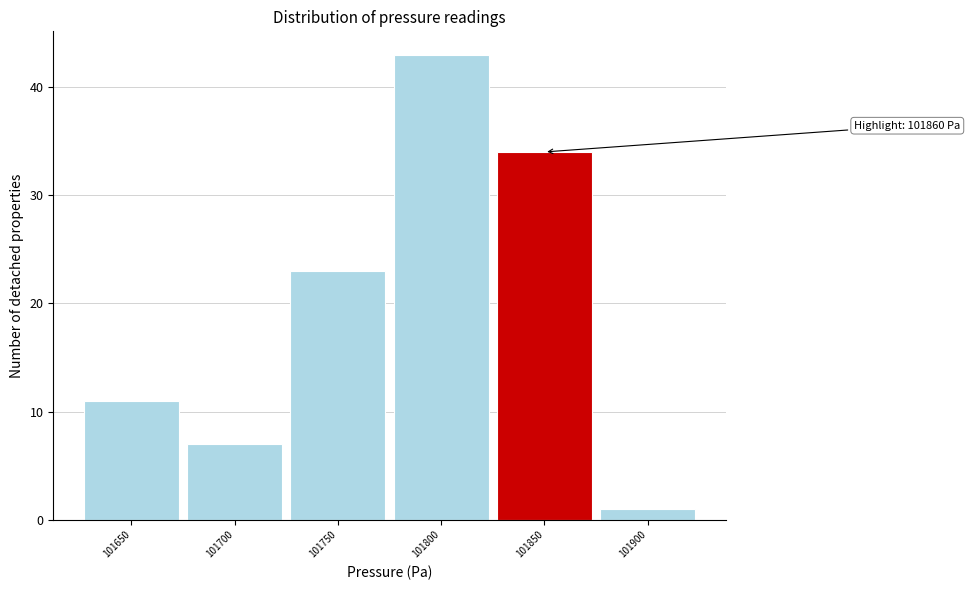

Reading left to right, list all the values displayed in this chart.

101650=11	101700=7	101750=23	101800=43	101850=34	101900=1